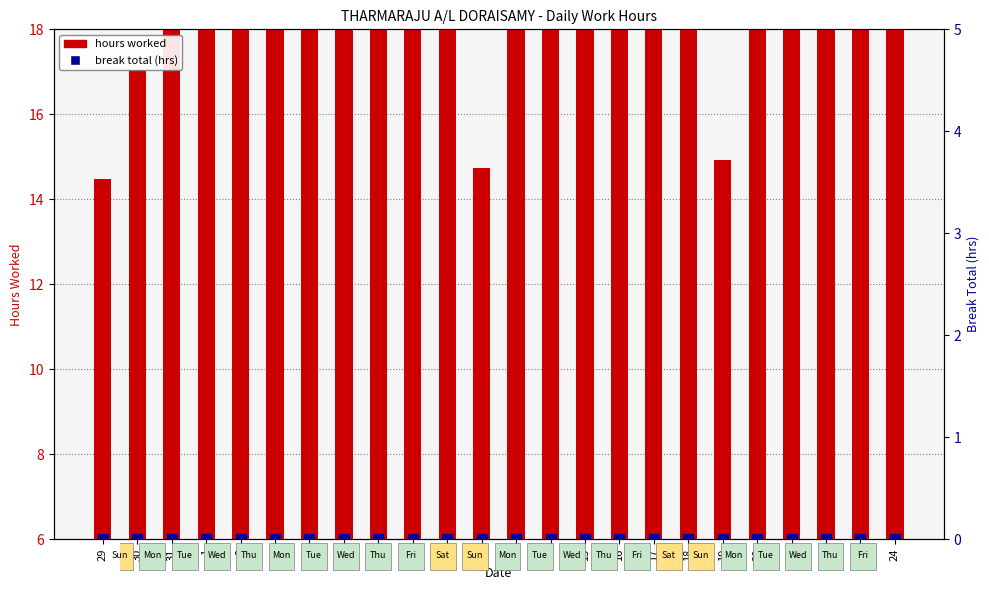

At 19, list the series in order from largest to smallest.

hours worked, break total (hrs)